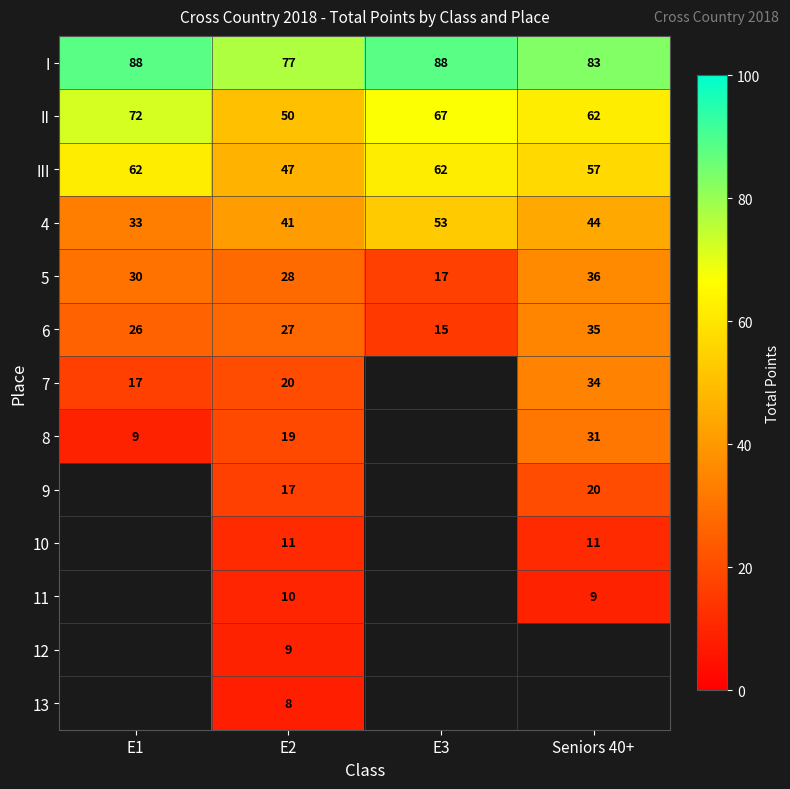

What is the difference between the 4 values at Seniors 40+ and E3?

9